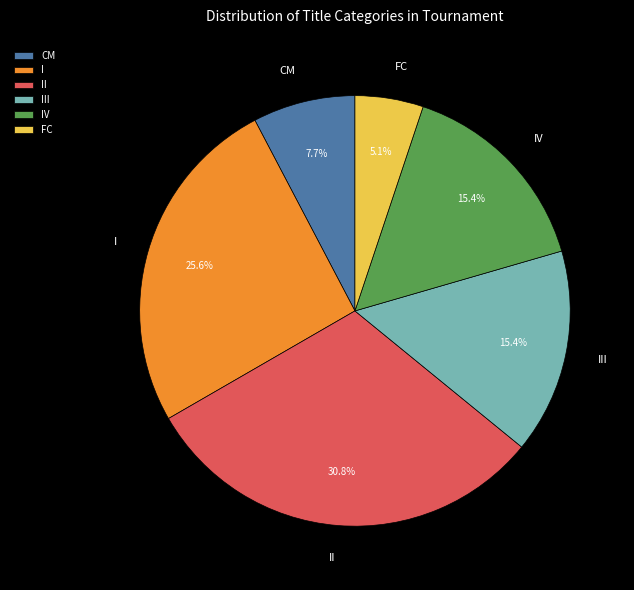

How many segments does this pie chart have?

6